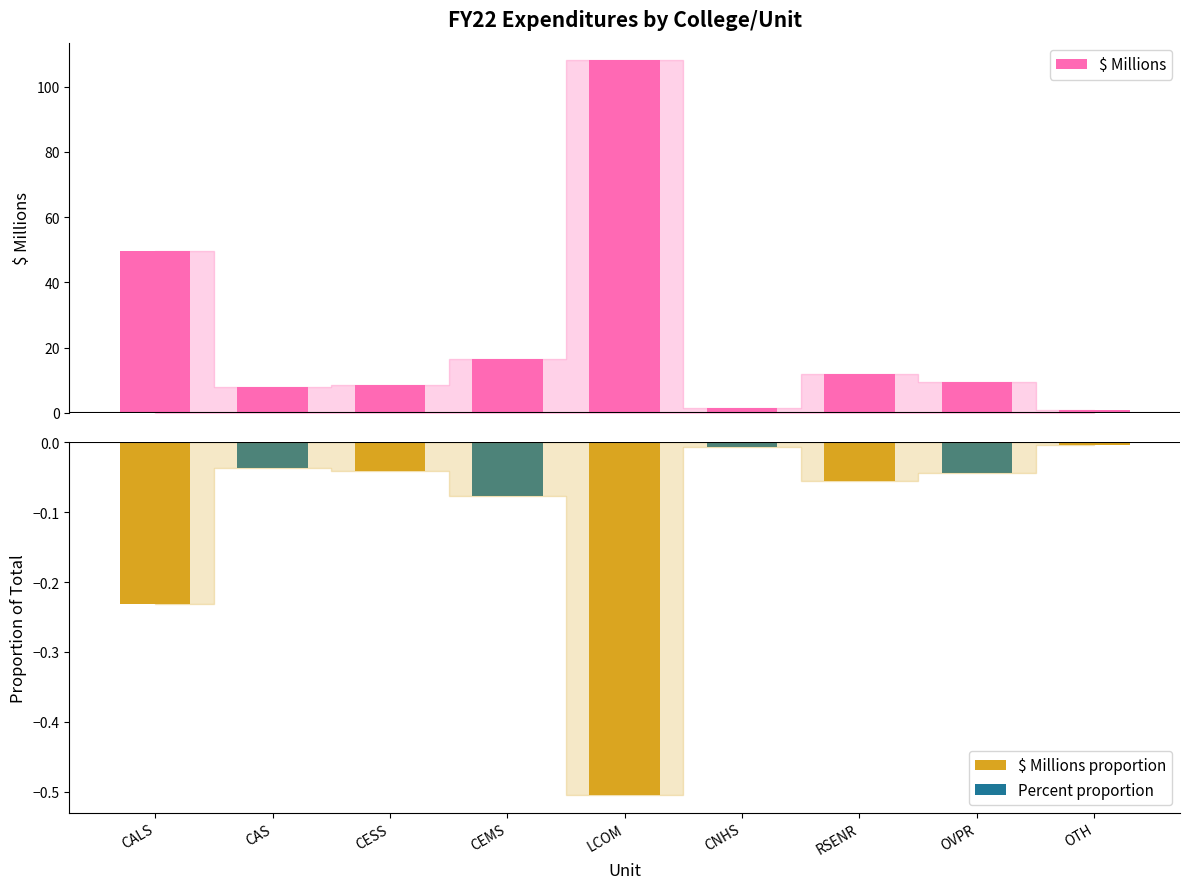

Which category has the lowest value across all series?

OTH